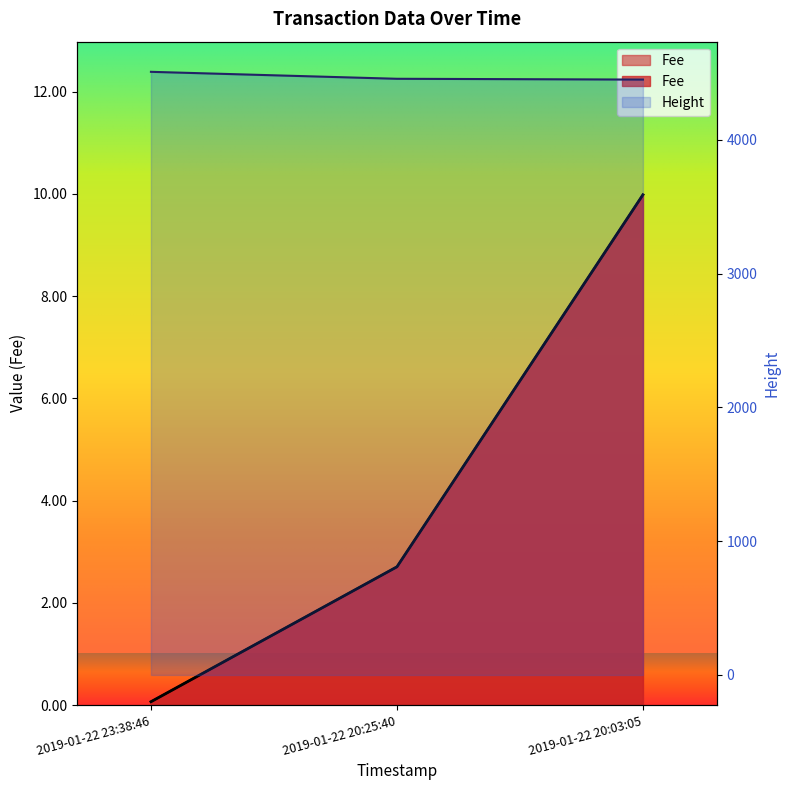

Which category has the highest value across all series?

2019-01-22 23:38:46